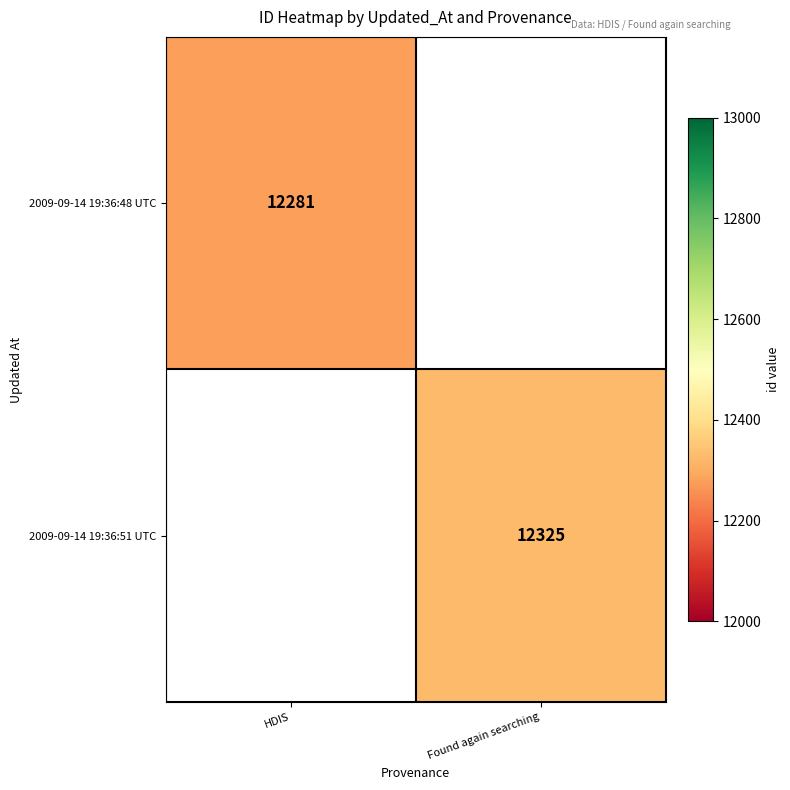

True or false: 2009-09-14 19:36:48 UTC has a value of 21393 at HDIS.

False